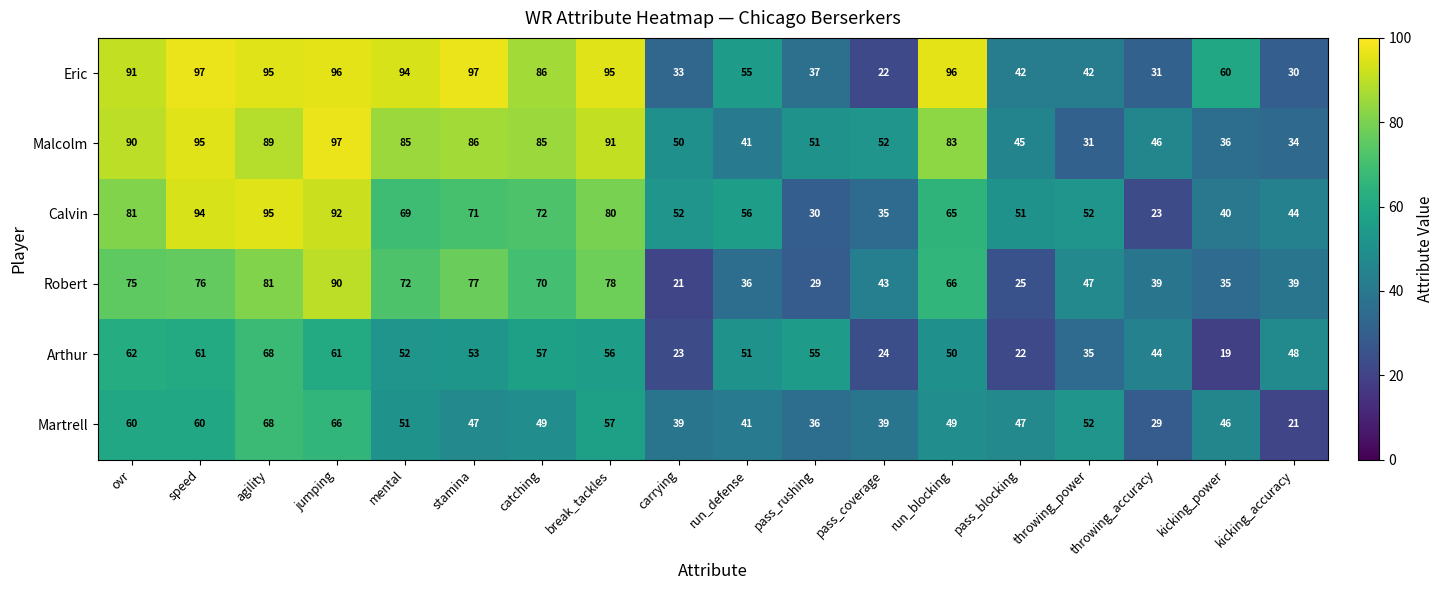

At which category is the sum across all series the highest?

jumping